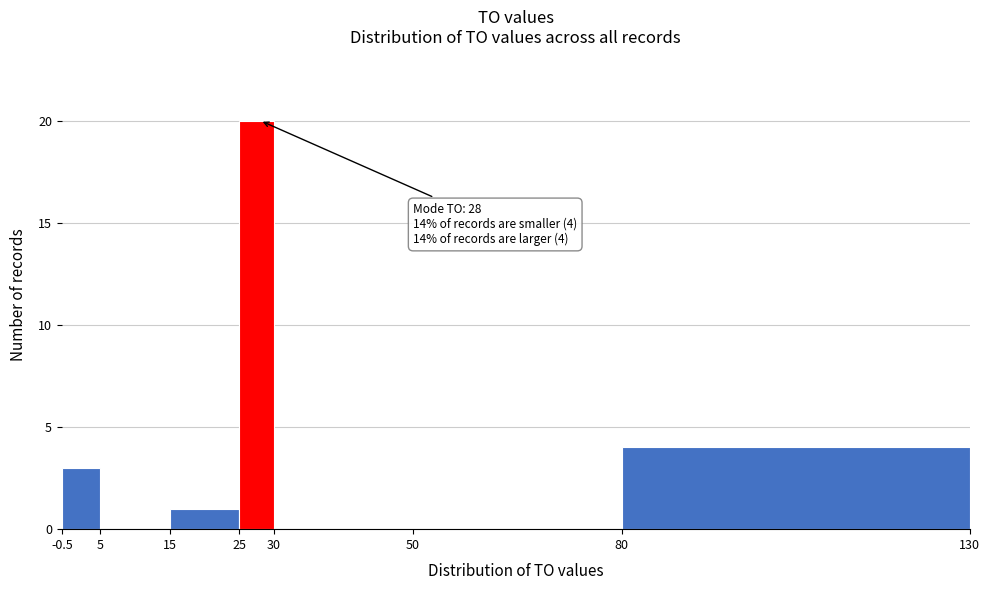

Over which range of the x-axis is the bar tallest?

25 to 30